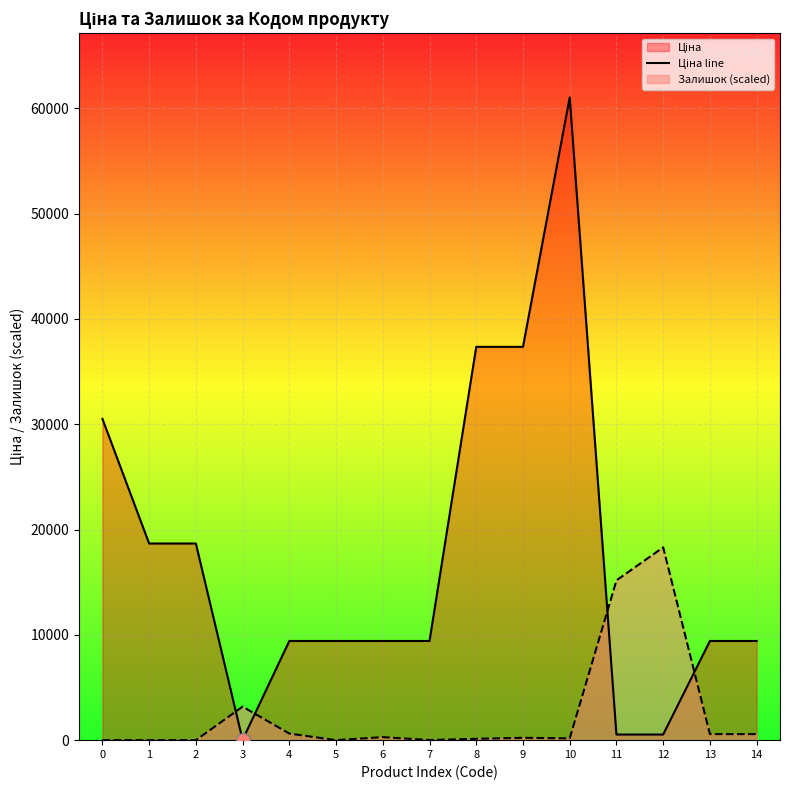

What is the sum of all values?

261170.1